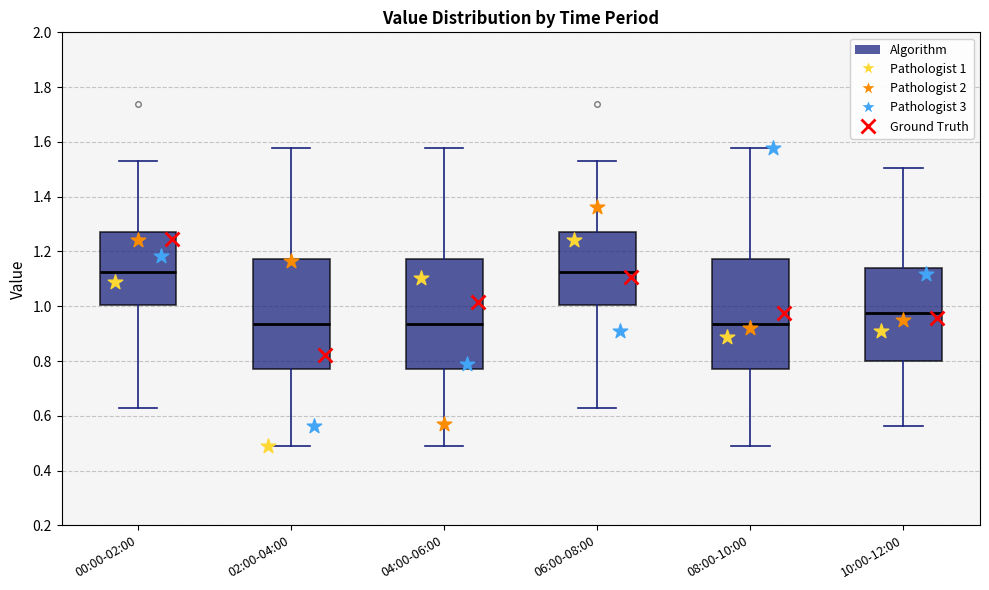

Reading left to right, transcribe this box plot: for each box, give where its median line is, the range the box spans, and where its two whiskers end, as read against the y-axis. The values are not printed on the chart, so give them approximately, as read against the axis.

00:00-02:00: median 1.12, box 1.00 to 1.28, whiskers 0.62 to 1.54
02:00-04:00: median 0.94, box 0.78 to 1.18, whiskers 0.48 to 1.58
04:00-06:00: median 0.94, box 0.78 to 1.18, whiskers 0.48 to 1.58
06:00-08:00: median 1.12, box 1.00 to 1.28, whiskers 0.62 to 1.54
08:00-10:00: median 0.94, box 0.78 to 1.18, whiskers 0.48 to 1.58
10:00-12:00: median 0.98, box 0.80 to 1.14, whiskers 0.56 to 1.50